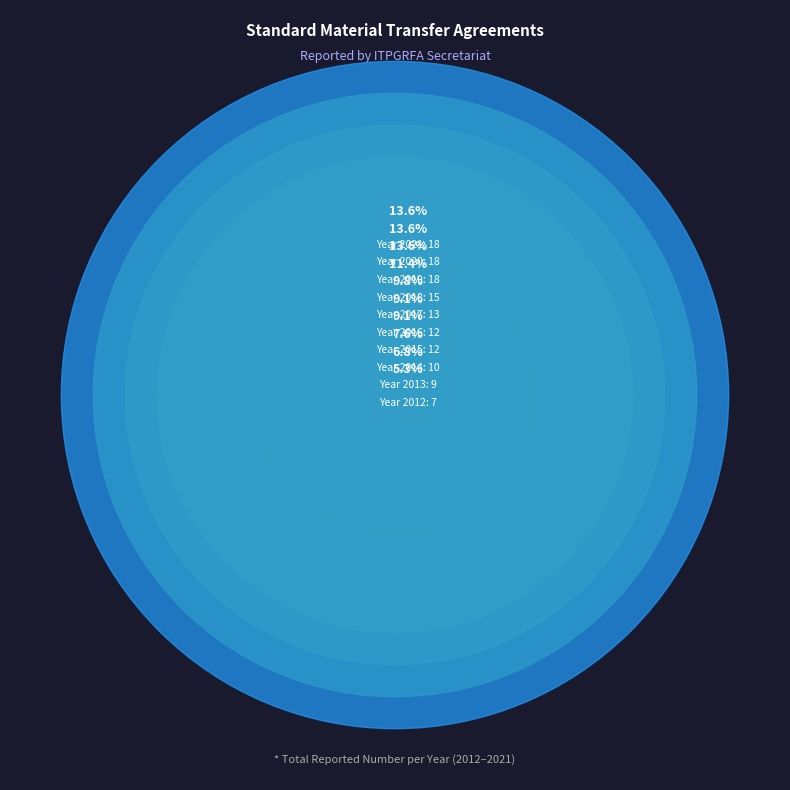

Is there any slice that represents more than half of the pie?

No